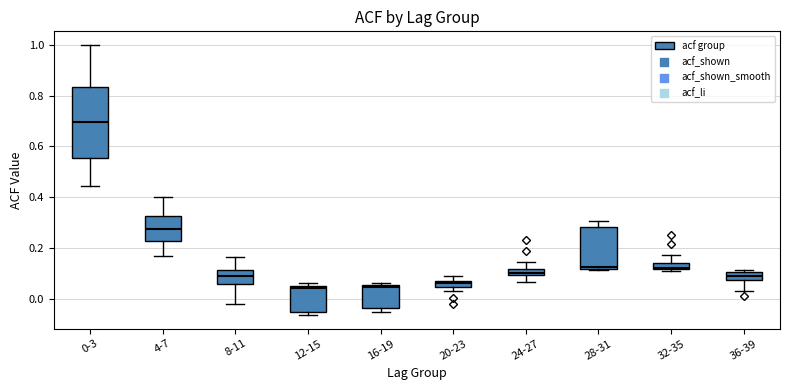

Comparing the boxes themselves (not the whiskers), which one is the tallest?

0-3